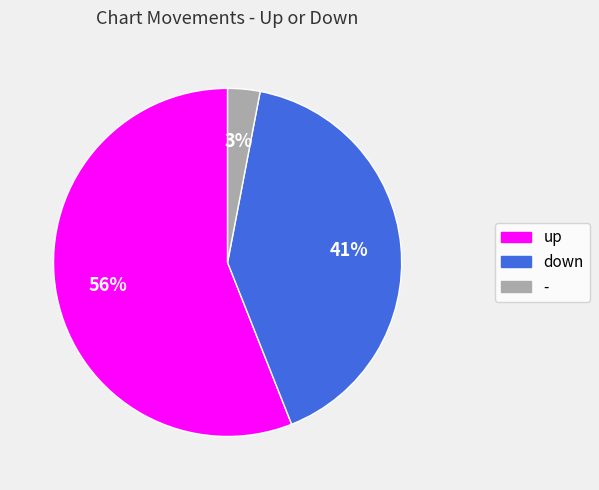

Combined, do - and down account for over 50%?

No